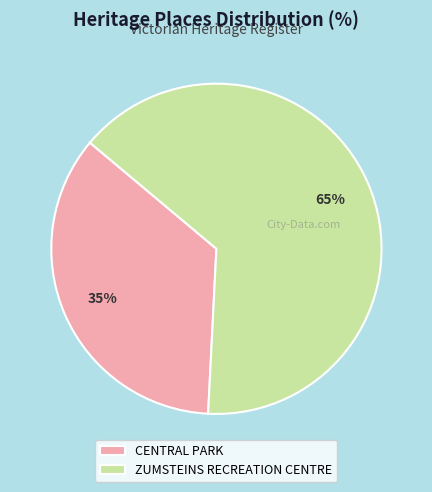

Approximately how many times larger is the value at CENTRAL PARK compared to ZUMSTEINS RECREATION CENTRE?

0.5